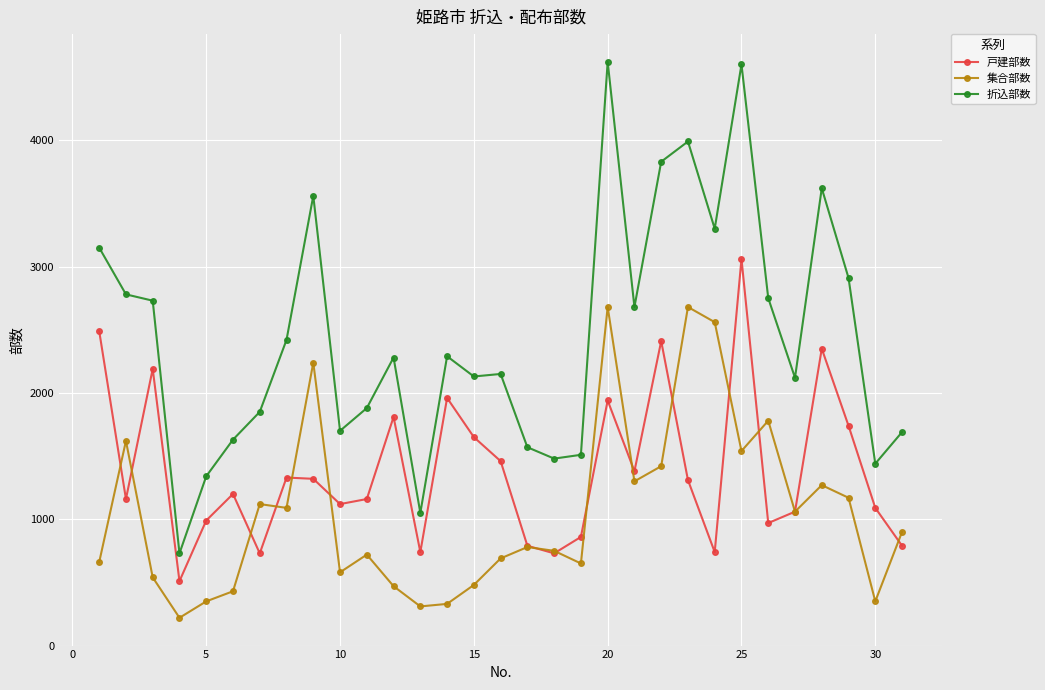

True or false: 戸建部数 and 折込部数 cross at least once.

False